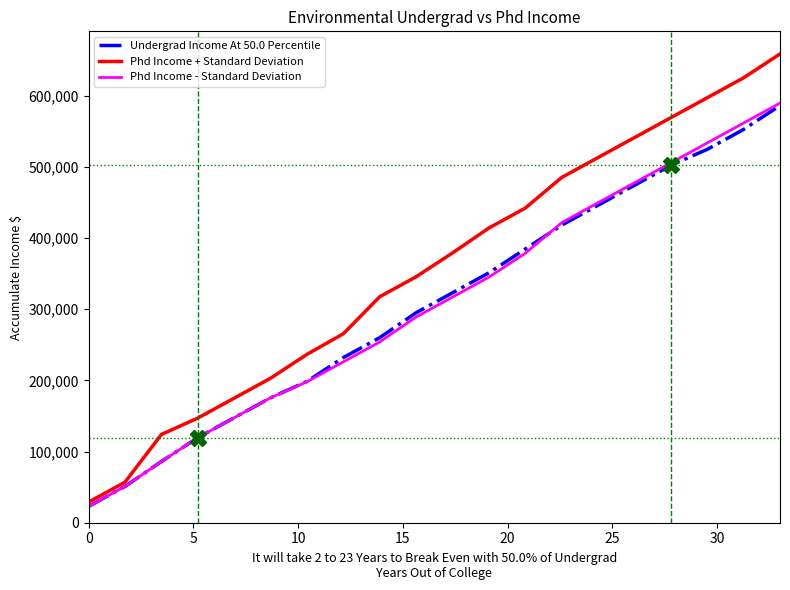

What is the minimum value shown in the chart?

23000